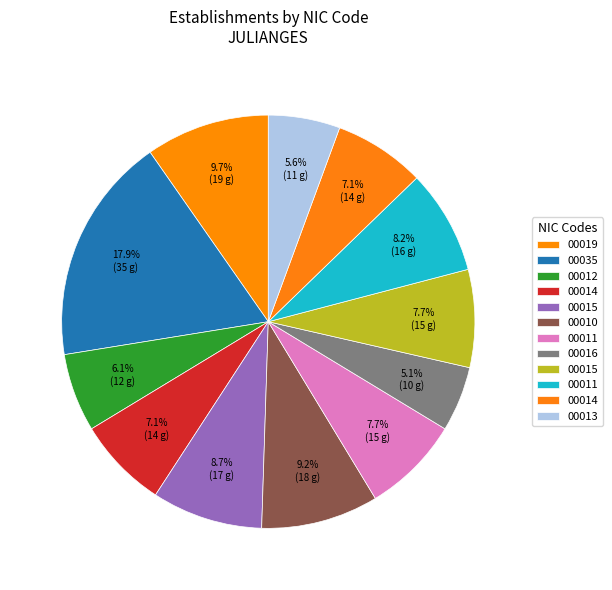

How many segments does this pie chart have?

12